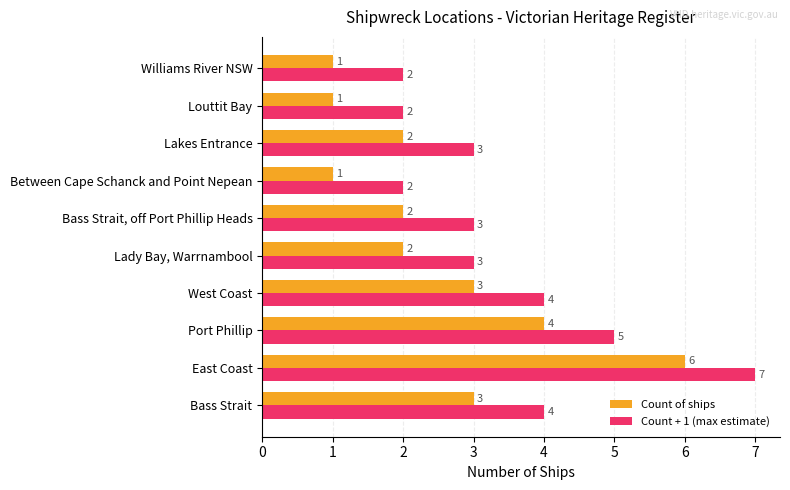

Rank the series by their maximum value, from highest to lowest.

Count + 1 (max estimate), Count of ships